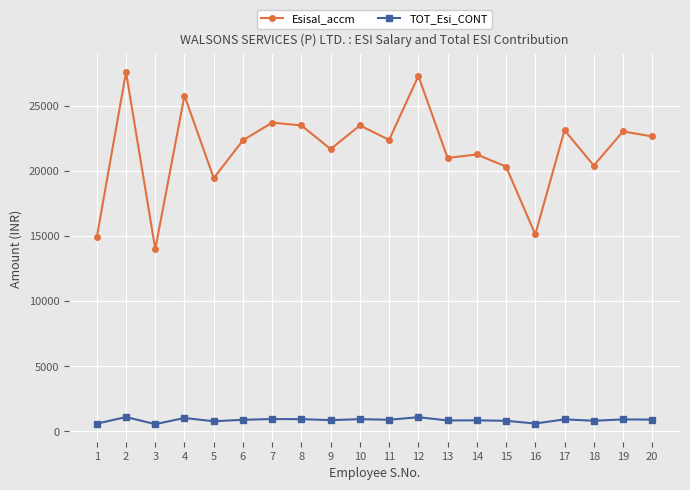

Does the chart display data point markers on the line(s)?

Yes